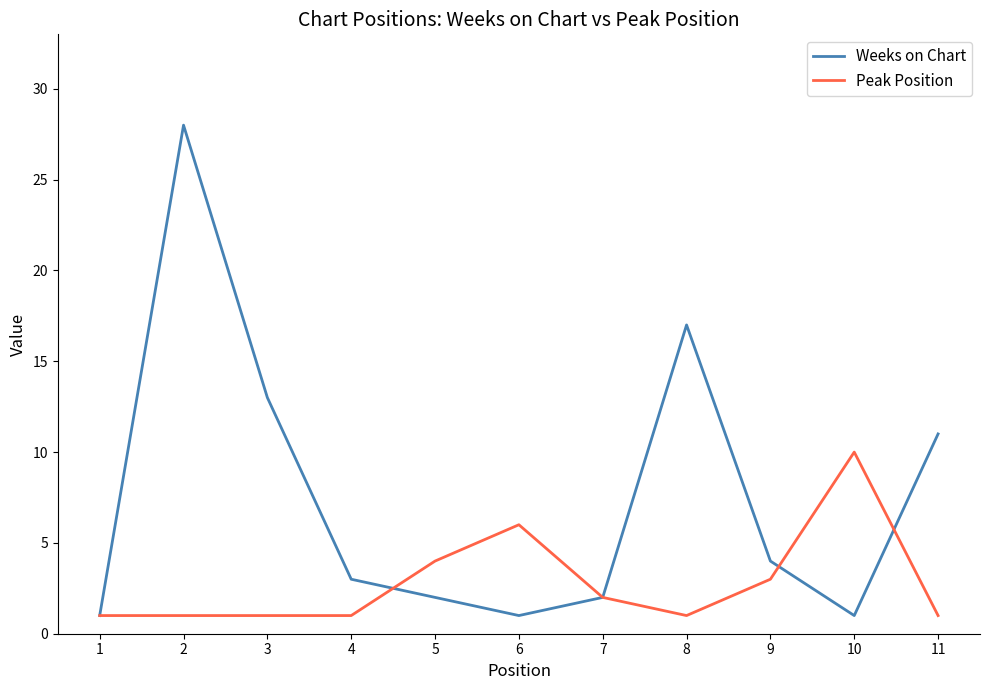

Which series ends up on top after the final intersection of Weeks on Chart and Peak Position?

Weeks on Chart